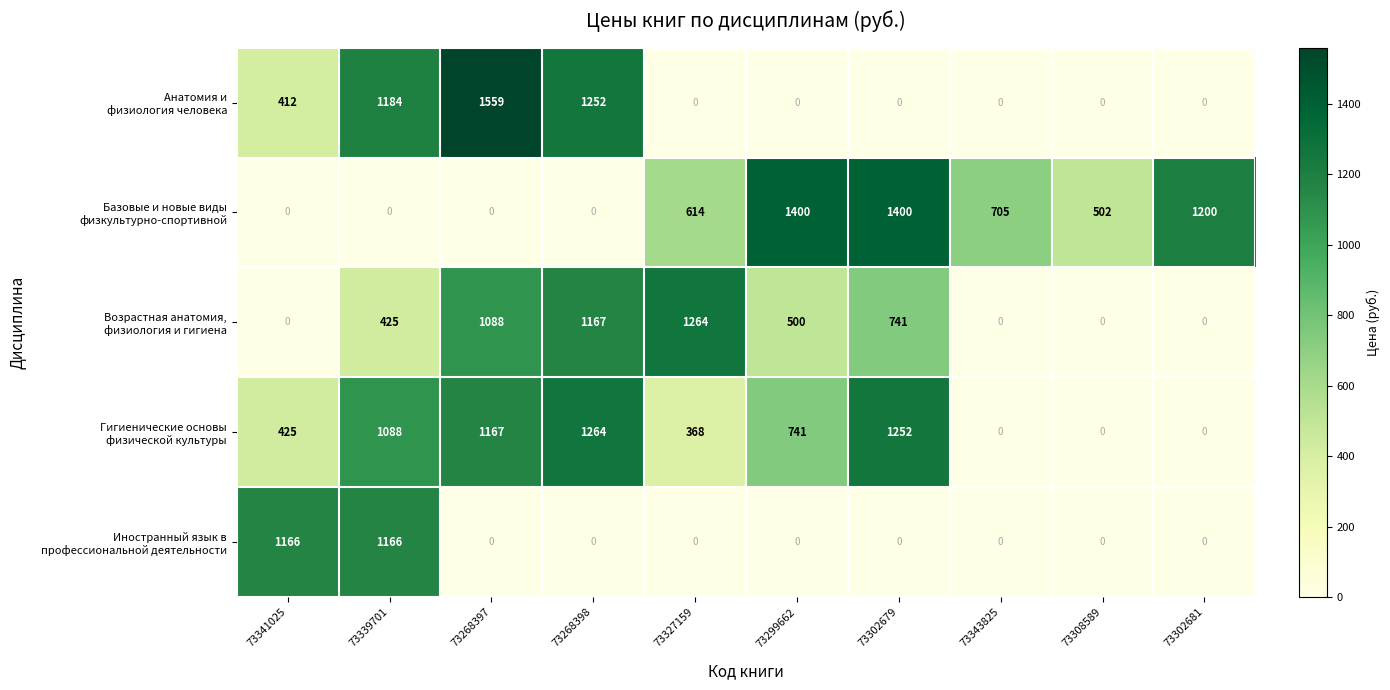

What is the greatest value displayed?

1559